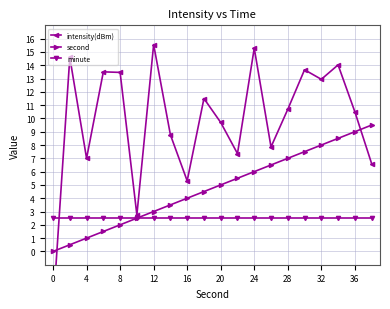

The value of second at 8 is 3.1. True or false?

False